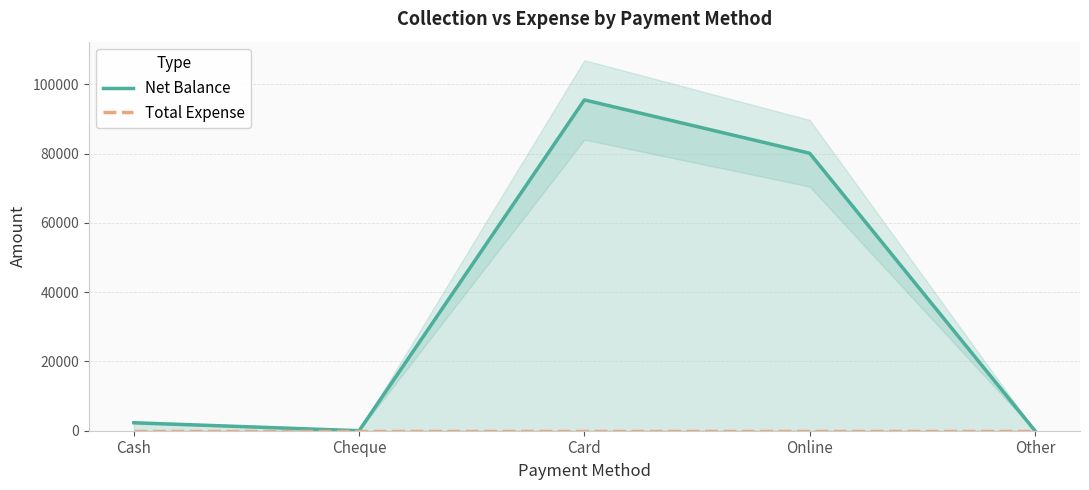

What is the label of the 2nd point from the left?

Cheque